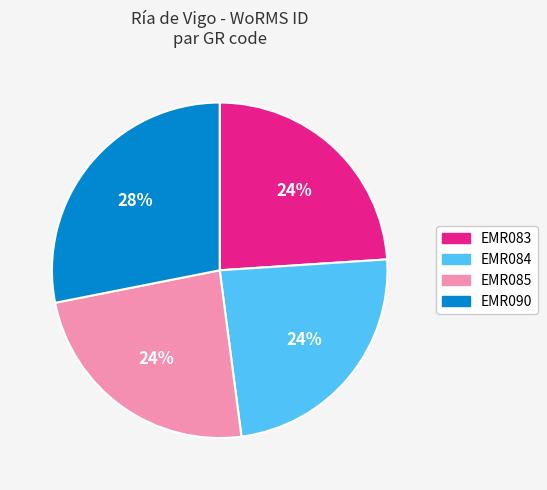

To the nearest percent, what is the difference between the largest and smallest slice percentages?

4%